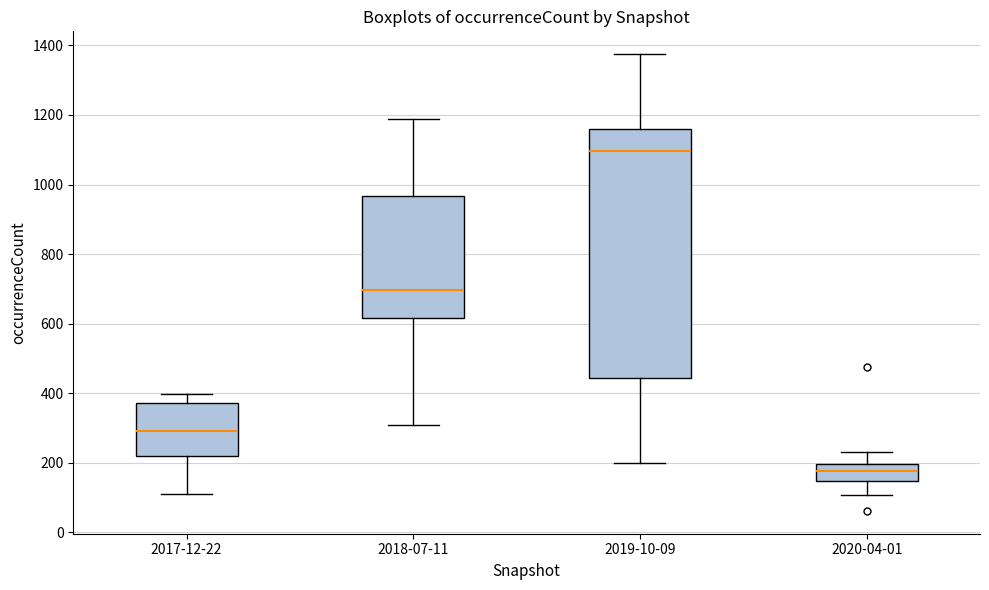

Where does the median line of the box for 2017-12-22 sit on the y-axis? The values are not printed on the chart, so give them approximately, as read against the axis.

300